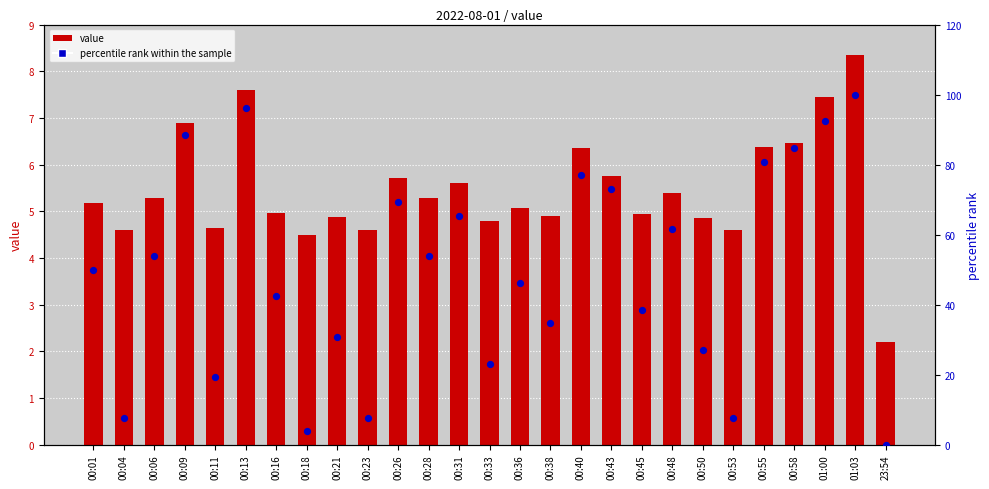

Which series has the largest Y range (max minus min)?

percentile rank within the sample